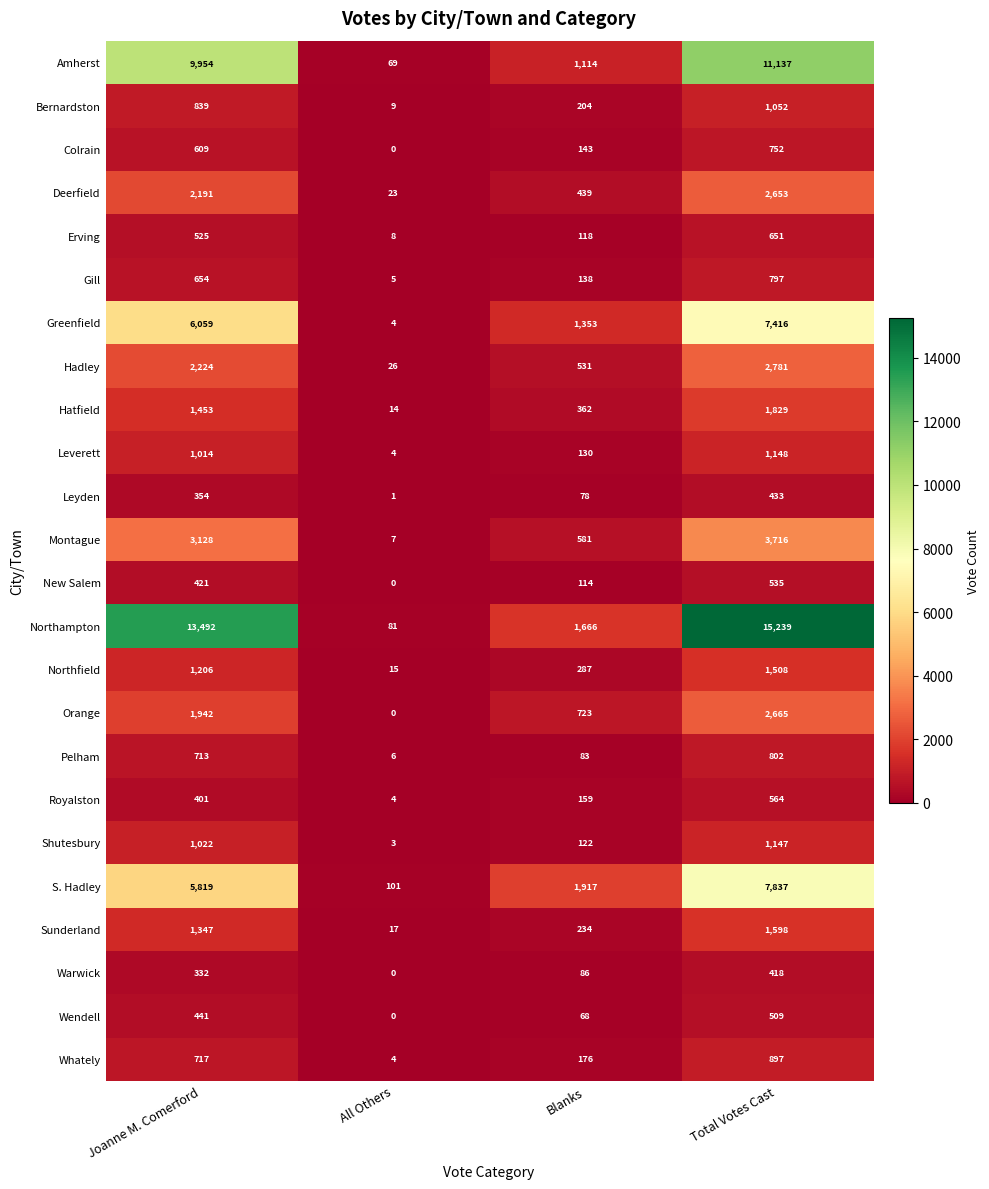

List the labels in order of Royalston value, smallest first.

All Others, Blanks, Joanne M. Comerford, Total Votes Cast